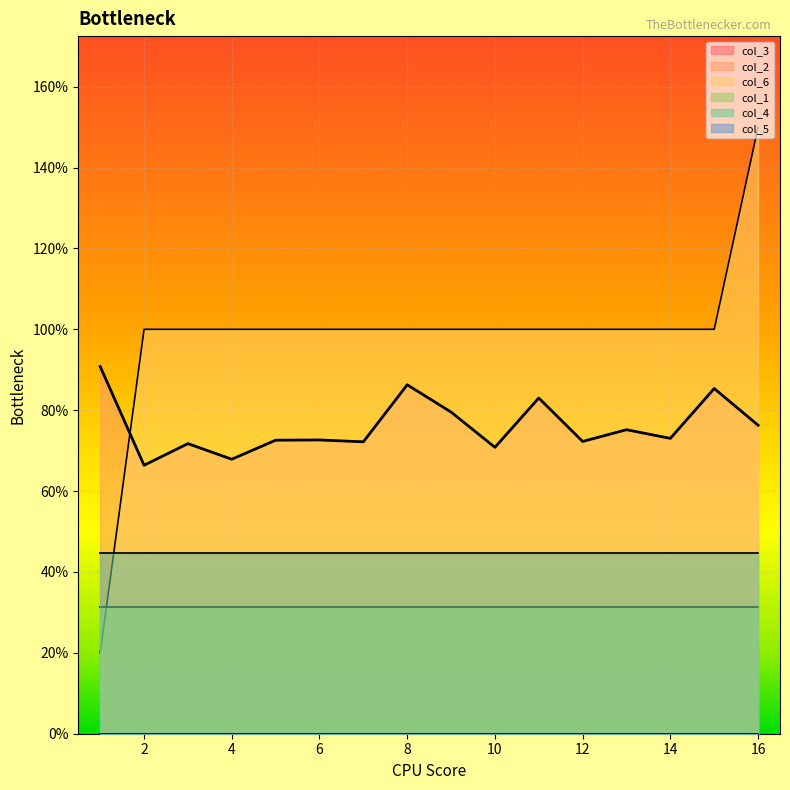

Reading left to right, extract all data points from this chart.

col_3: 1=0.4	2=0.4	3=0.4	4=0.4	5=0.4	6=0.4	7=0.4	8=0.4	9=0.4	10=0.4	11=0.4	12=0.4	13=0.4	14=0.4	15=0.4	16=0.4
col_2: 1=0.9	2=0.7	3=0.7	4=0.7	5=0.7	6=0.7	7=0.7	8=0.9	9=0.8	10=0.7	11=0.8	12=0.7	13=0.8	14=0.7	15=0.9	16=0.8
col_6: 1=0.2	2=1.0	3=1.0	4=1.0	5=1.0	6=1.0	7=1.0	8=1.0	9=1.0	10=1.0	11=1.0	12=1.0	13=1.0	14=1.0	15=1.0	16=1.5
col_1: 1=0.3	2=0.3	3=0.3	4=0.3	5=0.3	6=0.3	7=0.3	8=0.3	9=0.3	10=0.3	11=0.3	12=0.3	13=0.3	14=0.3	15=0.3	16=0.3
col_4: 1=0.4	2=0.4	3=0.4	4=0.4	5=0.4	6=0.4	7=0.4	8=0.4	9=0.4	10=0.4	11=0.4	12=0.4	13=0.4	14=0.4	15=0.4	16=0.4
col_5: 1=0.0	2=0.0	3=0.0	4=0.0	5=0.0	6=0.0	7=0.0	8=0.0	9=0.0	10=0.0	11=0.0	12=0.0	13=0.0	14=0.0	15=0.0	16=0.0